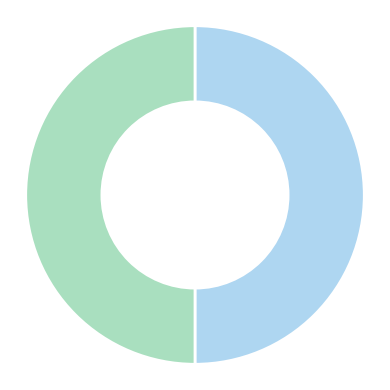

Count the number of slices in the pie.

2